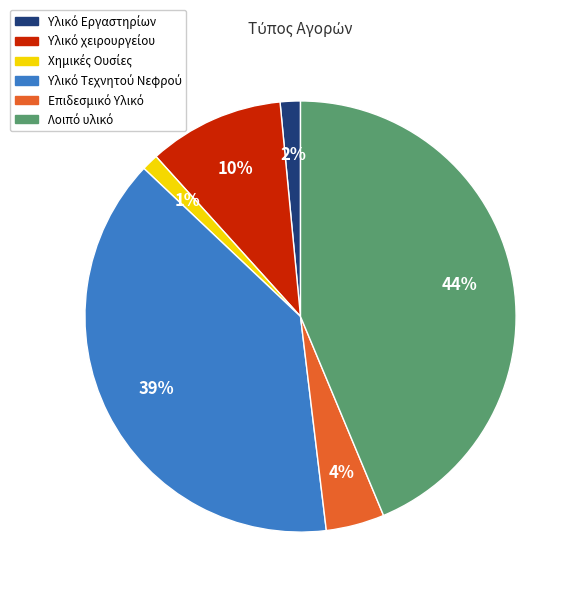

How many slices are in this pie chart?

6